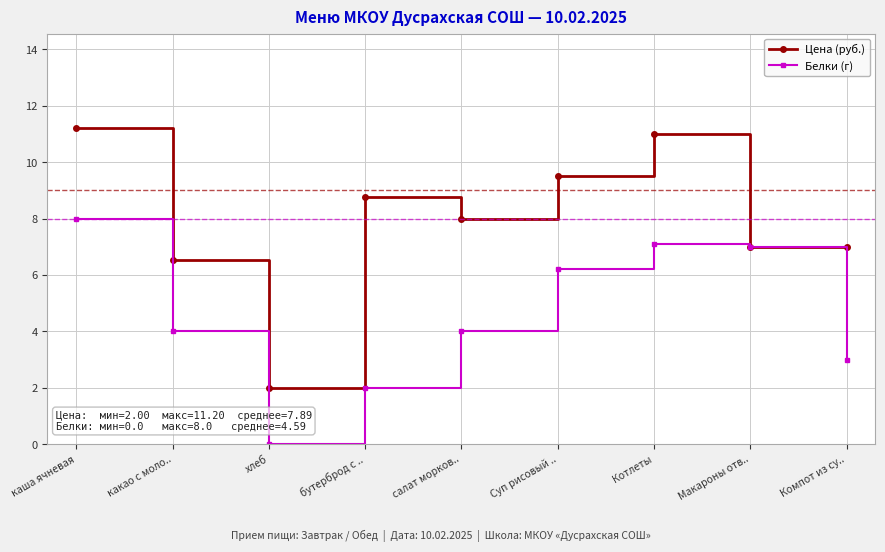

What is the lowest value of the Цена (руб.) series?

2.0